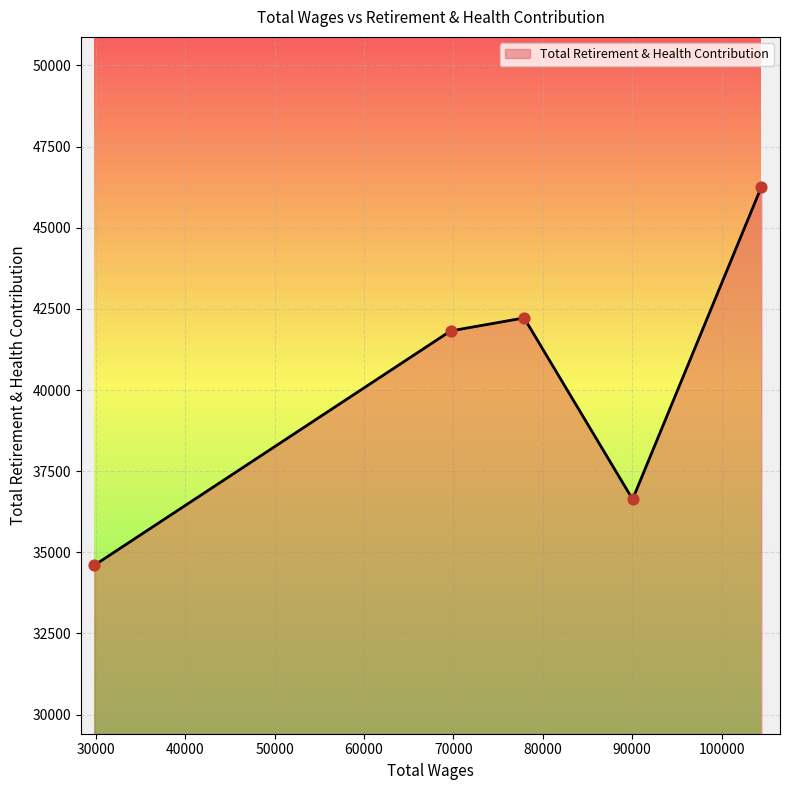

What is the difference between the second highest and second lowest values?

5587